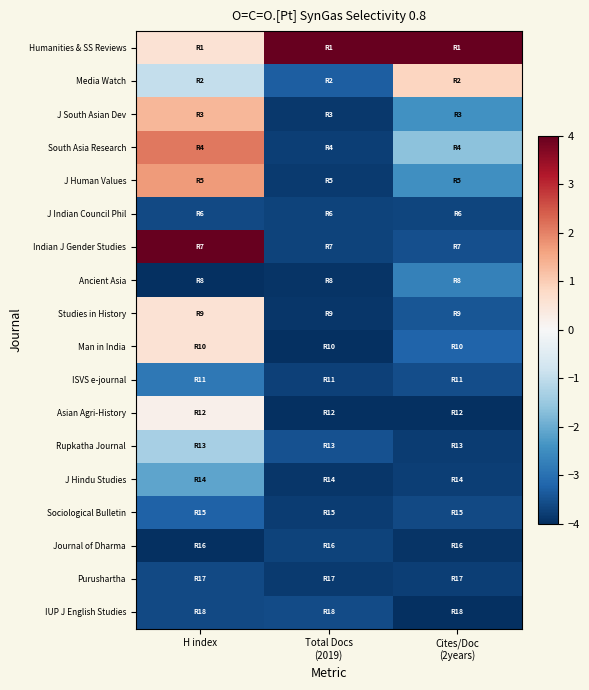

At how many categories does at least one series exceed 1?

3